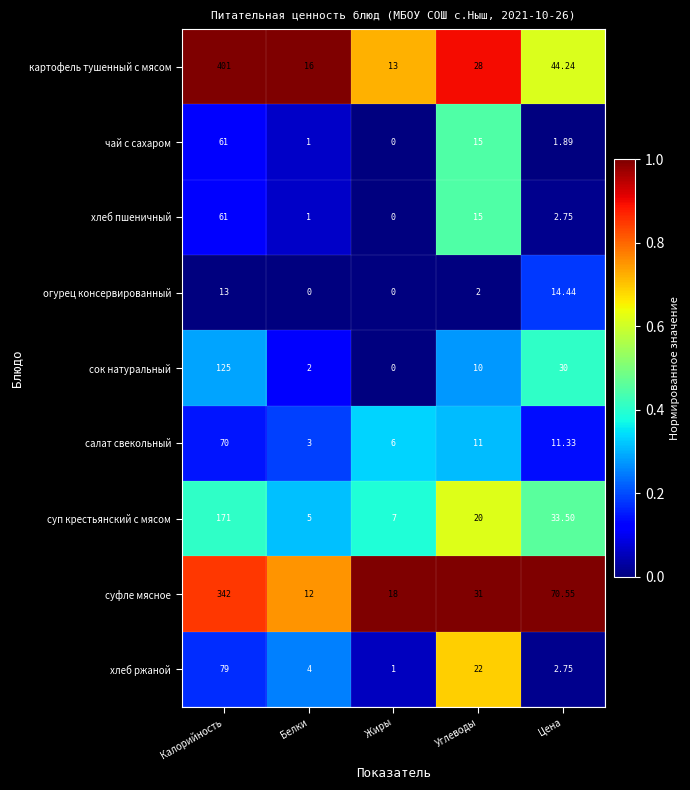

Is the value of хлеб пшеничный at Цена greater than the value of салат свекольный at Цена?

No